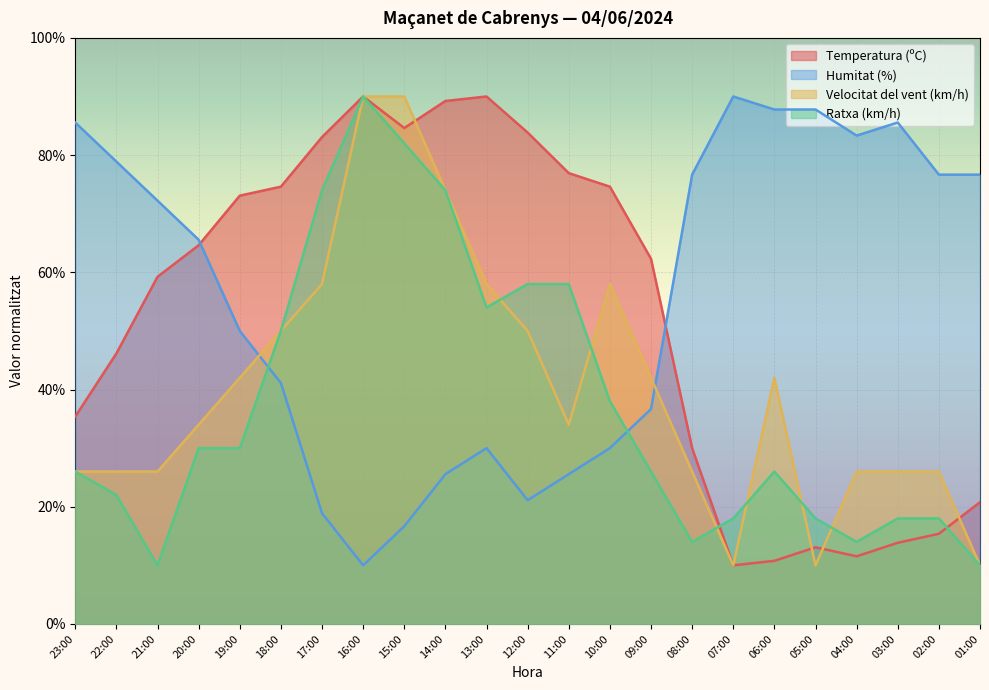

List the series in order of their peak value, highest first.

Temperatura (ºC), Humitat (%), Velocitat del vent (km/h), Ratxa (km/h)